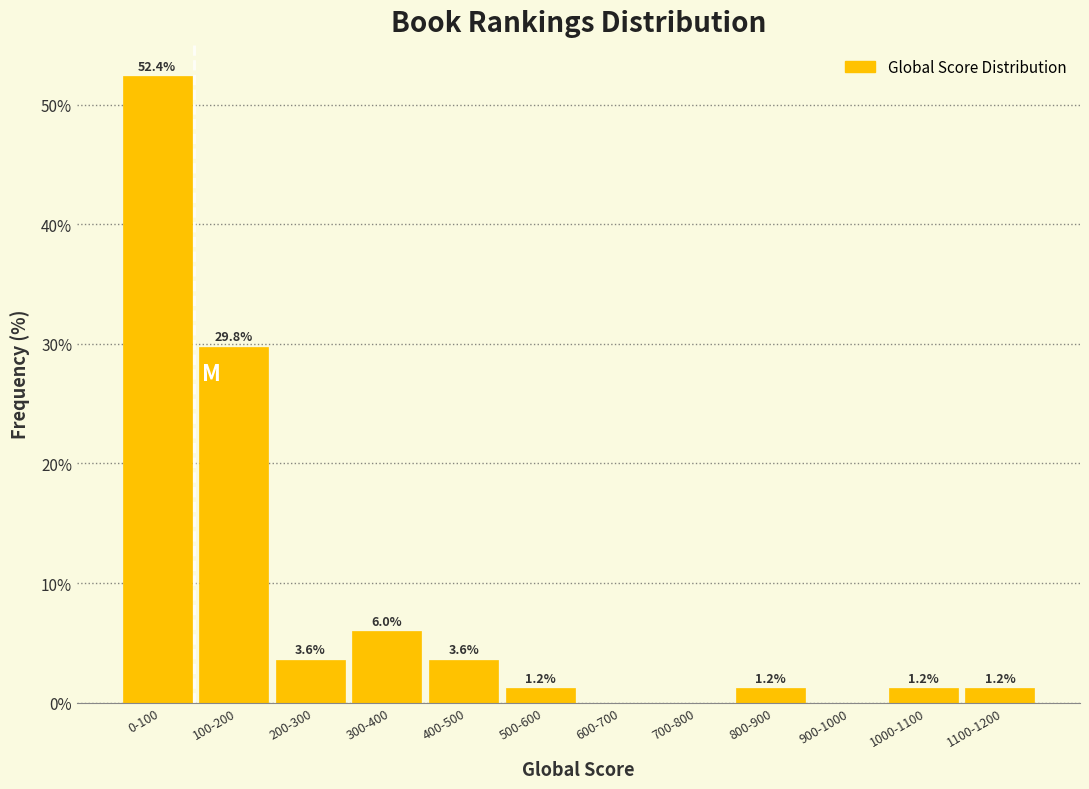

Reading right to left, what are all the values shown in this chart?

1100-1200=1.2	1000-1100=1.2	900-1000=0.0	800-900=1.2	700-800=0.0	600-700=0.0	500-600=1.2	400-500=3.6	300-400=6.0	200-300=3.6	100-200=29.8	0-100=52.4